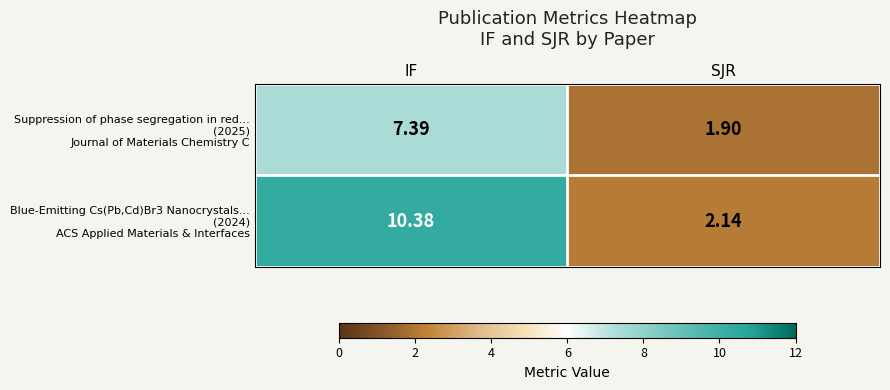

Count the number of categories in the chart.

2